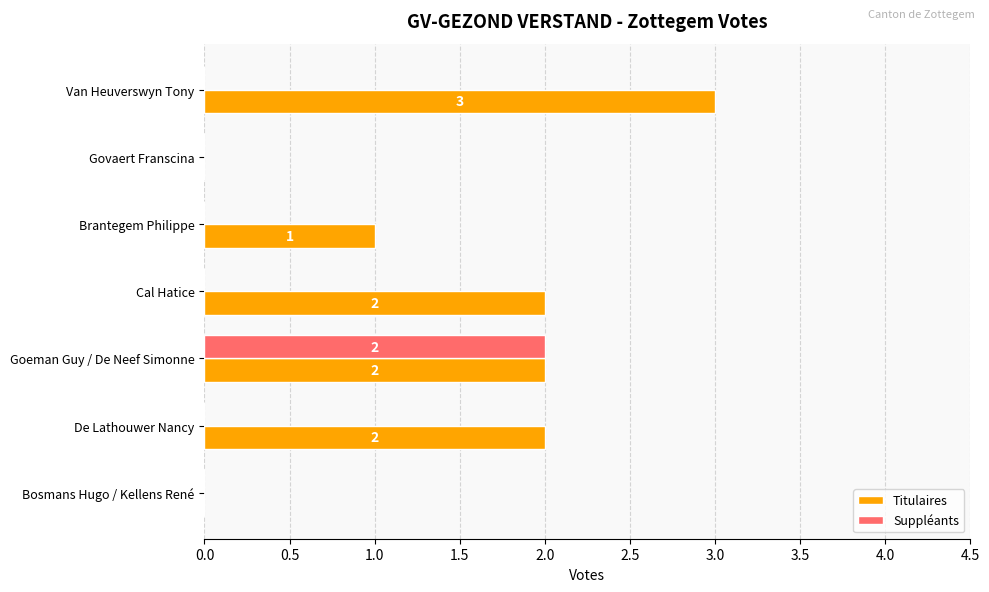

The Suppléants series shows 0 at Van Heuverswyn Tony. True or false?

True